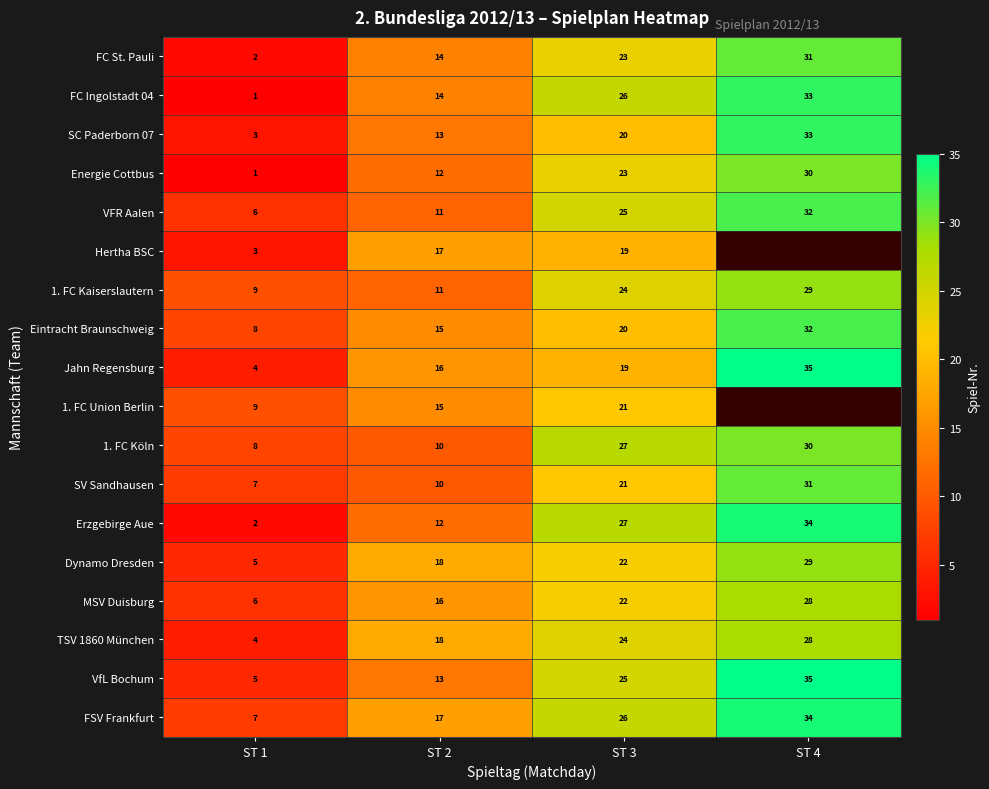

How many data points does each series have?

4